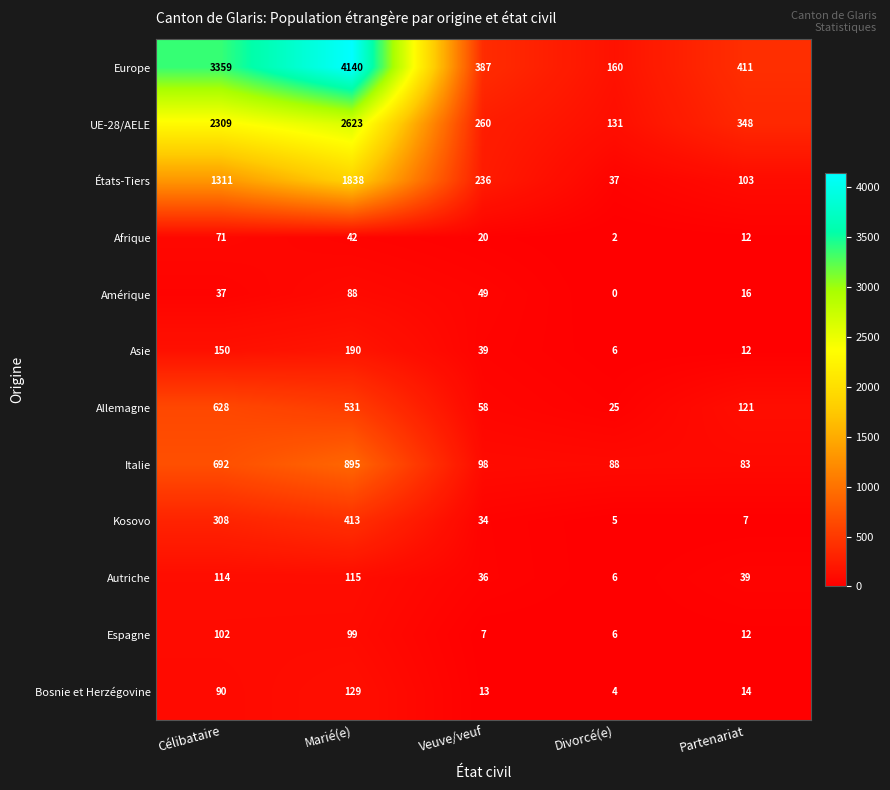

At which category does the chart reach its minimum across all series?

Divorcé(e)